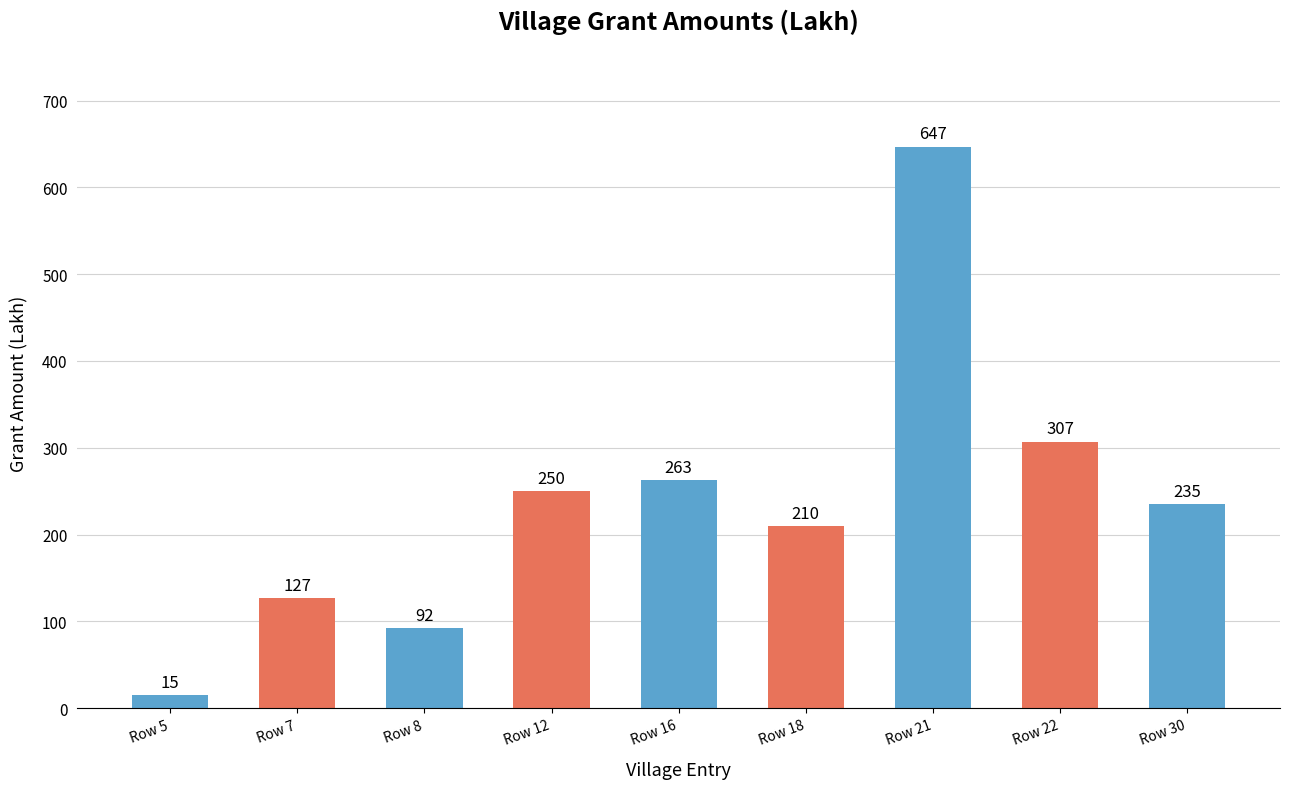

How many values are below 235?

4